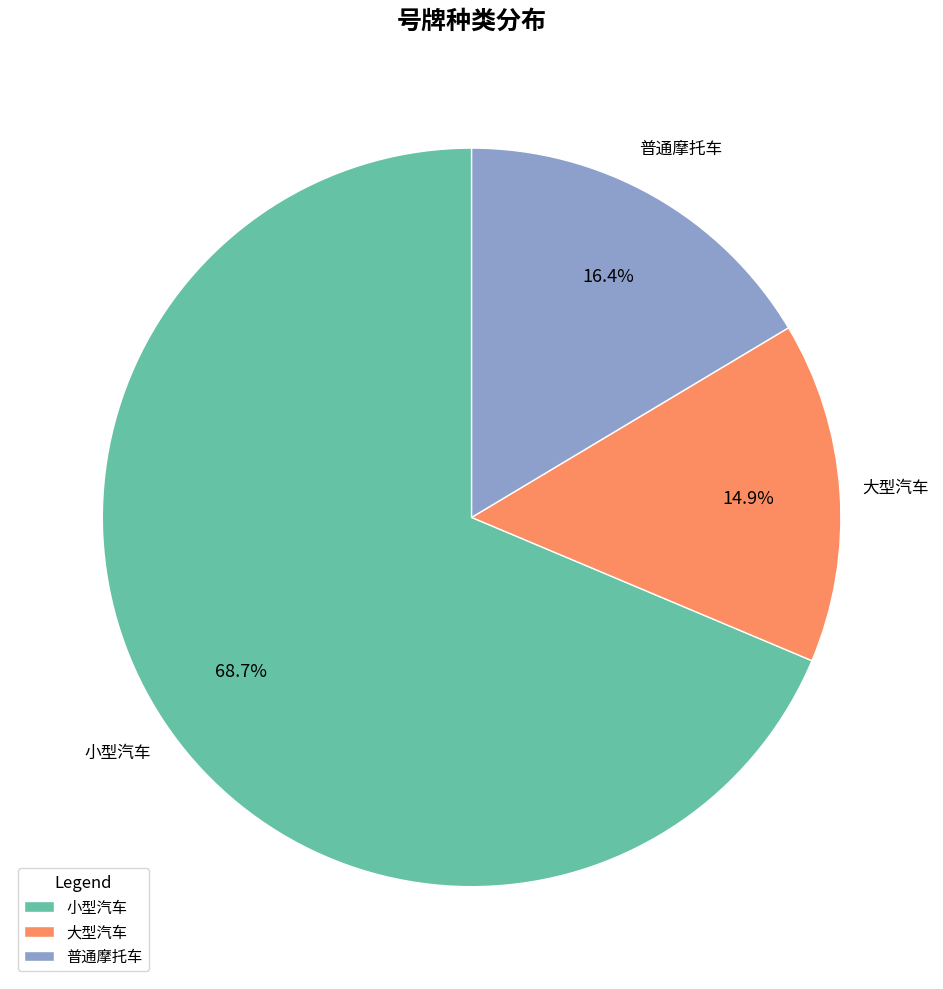

Which has a higher value, 小型汽车 or 大型汽车?

小型汽车